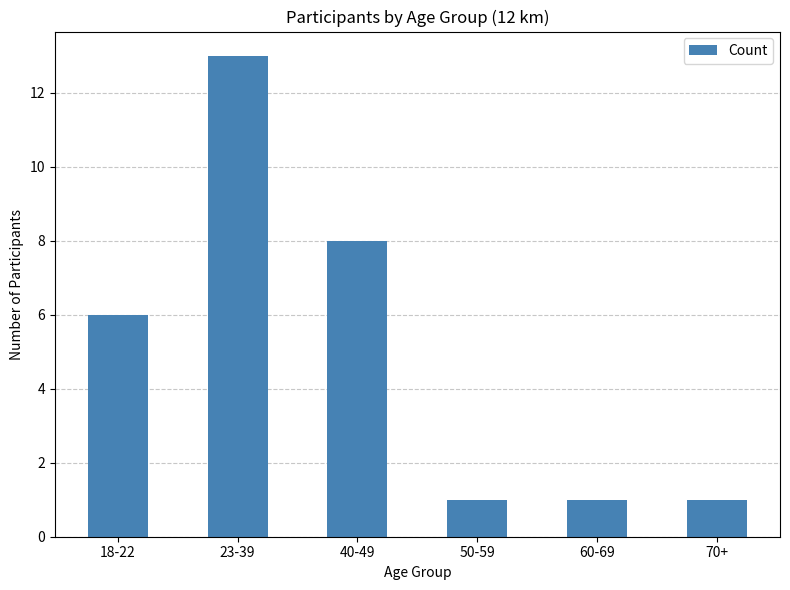

Count the number of categories in the chart.

6